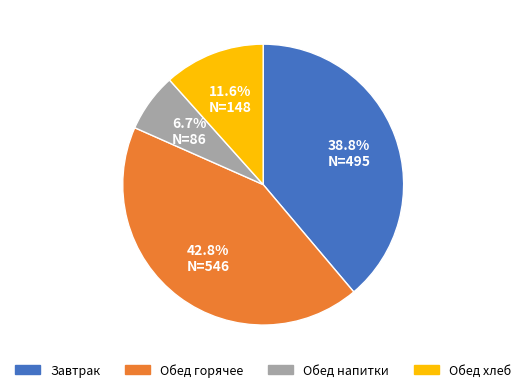

Which category has the smallest portion of the pie?

Обед напитки